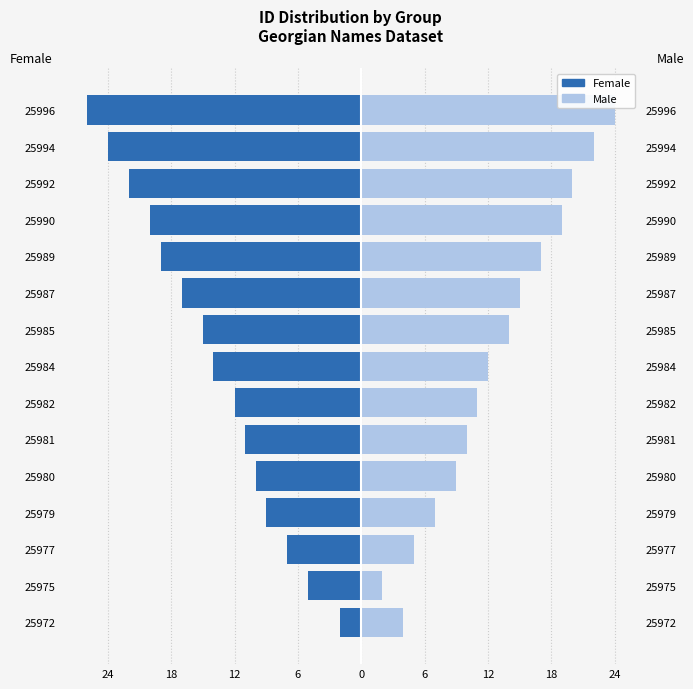

Where does the Male series first go above 12?

25985